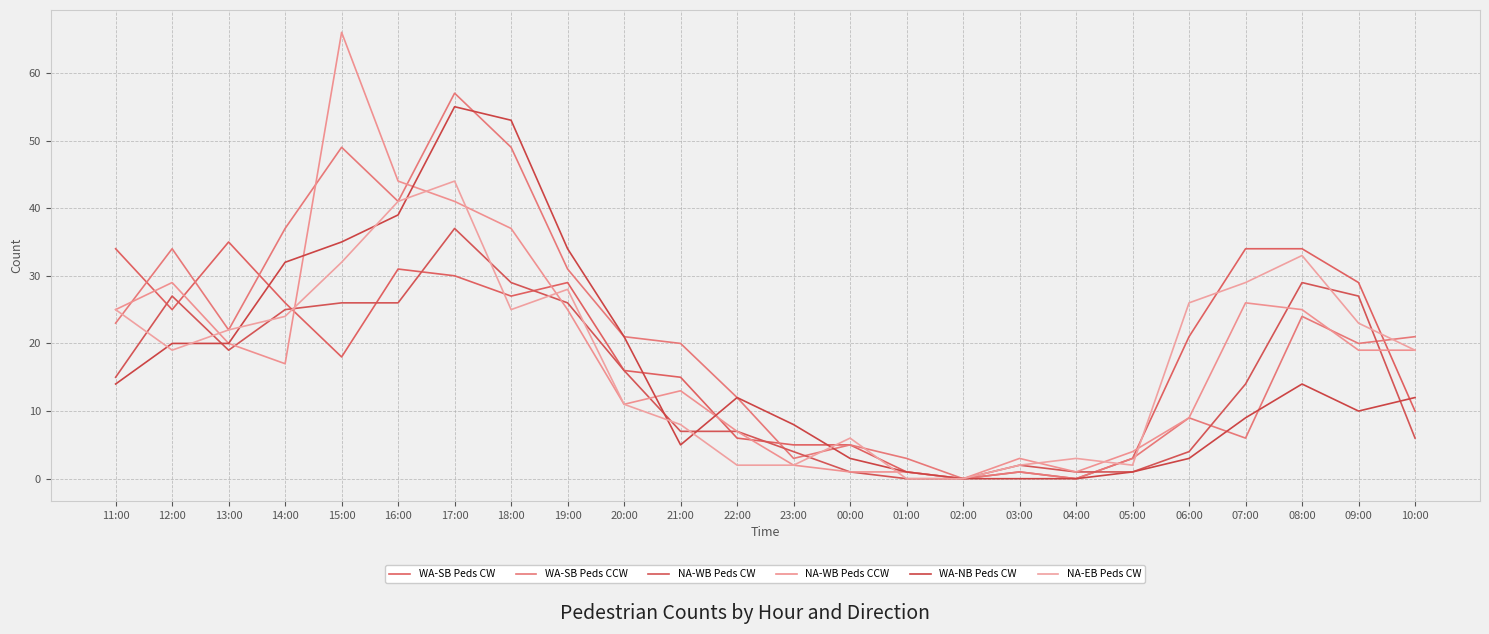

Reading left to right, extract all data points from this chart.

WA-SB Peds CW: 11:00=34	12:00=25	13:00=35	14:00=26	15:00=18	16:00=31	17:00=30	18:00=27	19:00=29	20:00=16	21:00=15	22:00=6	23:00=5	00:00=5	01:00=1	02:00=0	03:00=1	04:00=0	05:00=3	06:00=21	07:00=34	08:00=34	09:00=29	10:00=10
WA-SB Peds CCW: 11:00=23	12:00=34	13:00=22	14:00=37	15:00=49	16:00=41	17:00=57	18:00=49	19:00=31	20:00=21	21:00=20	22:00=12	23:00=3	00:00=5	01:00=3	02:00=0	03:00=1	04:00=0	05:00=3	06:00=9	07:00=6	08:00=24	09:00=20	10:00=21
NA-WB Peds CW: 11:00=15	12:00=27	13:00=19	14:00=25	15:00=26	16:00=26	17:00=37	18:00=29	19:00=26	20:00=16	21:00=7	22:00=7	23:00=4	00:00=1	01:00=0	02:00=0	03:00=2	04:00=1	05:00=1	06:00=4	07:00=14	08:00=29	09:00=27	10:00=6
NA-WB Peds CCW: 11:00=25	12:00=29	13:00=20	14:00=17	15:00=66	16:00=44	17:00=41	18:00=37	19:00=25	20:00=11	21:00=13	22:00=7	23:00=2	00:00=1	01:00=1	02:00=0	03:00=3	04:00=1	05:00=4	06:00=9	07:00=26	08:00=25	09:00=19	10:00=19
WA-NB Peds CW: 11:00=14	12:00=20	13:00=20	14:00=32	15:00=35	16:00=39	17:00=55	18:00=53	19:00=34	20:00=21	21:00=5	22:00=12	23:00=8	00:00=3	01:00=1	02:00=0	03:00=0	04:00=0	05:00=1	06:00=3	07:00=9	08:00=14	09:00=10	10:00=12
NA-EB Peds CW: 11:00=25	12:00=19	13:00=22	14:00=24	15:00=32	16:00=41	17:00=44	18:00=25	19:00=28	20:00=11	21:00=8	22:00=2	23:00=2	00:00=6	01:00=0	02:00=0	03:00=2	04:00=3	05:00=2	06:00=26	07:00=29	08:00=33	09:00=23	10:00=19